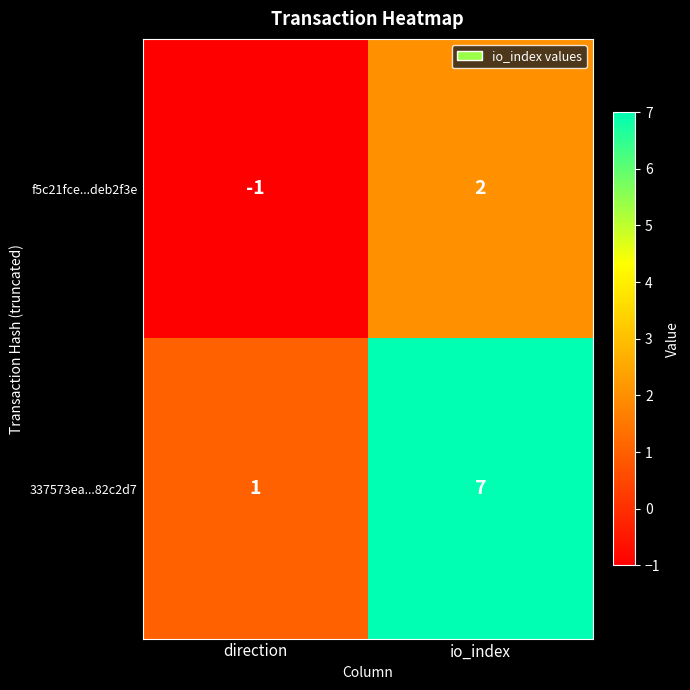

At how many categories does at least one series exceed 2?

1